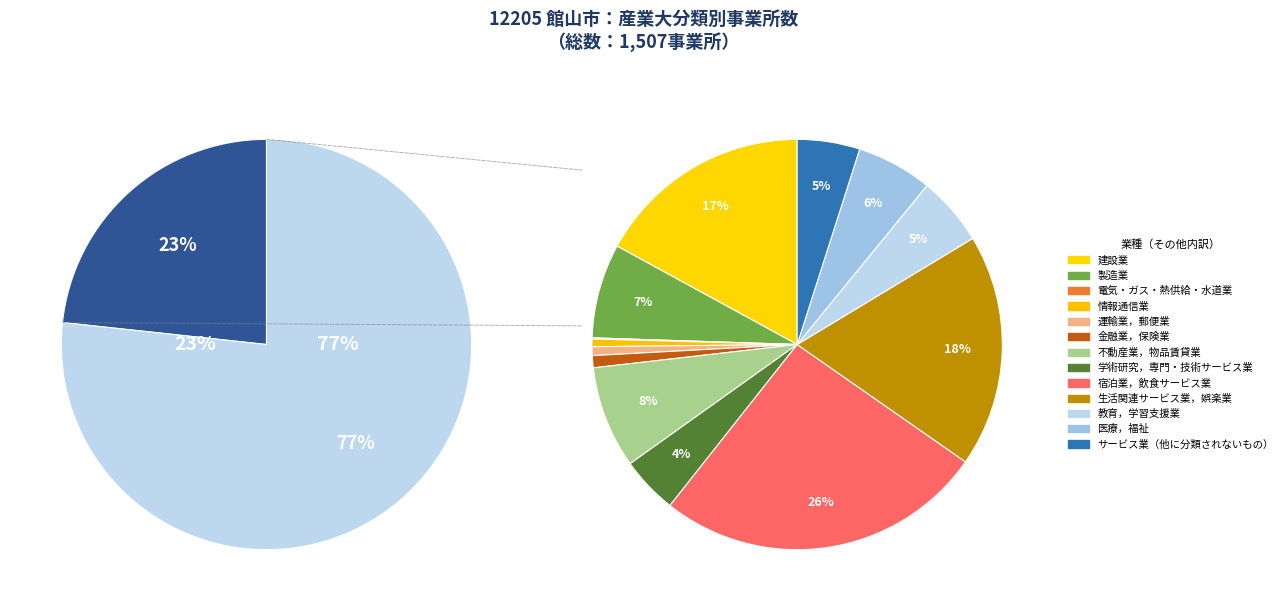

How many segments does this pie chart have?

14